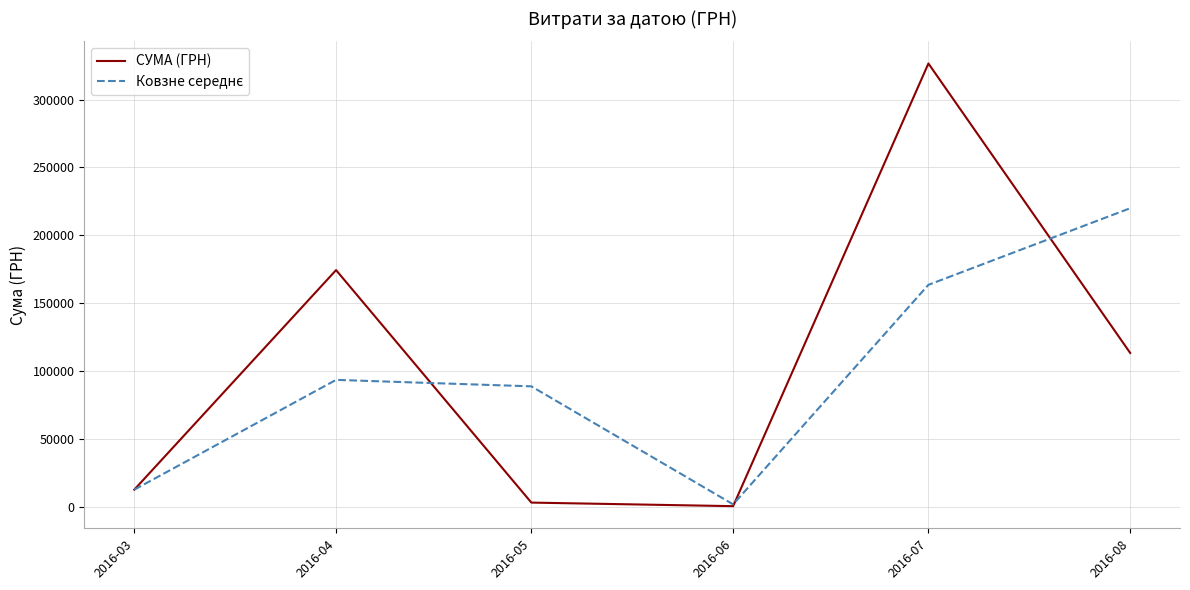

Which series has the largest range (max minus min)?

СУМА (ГРН)